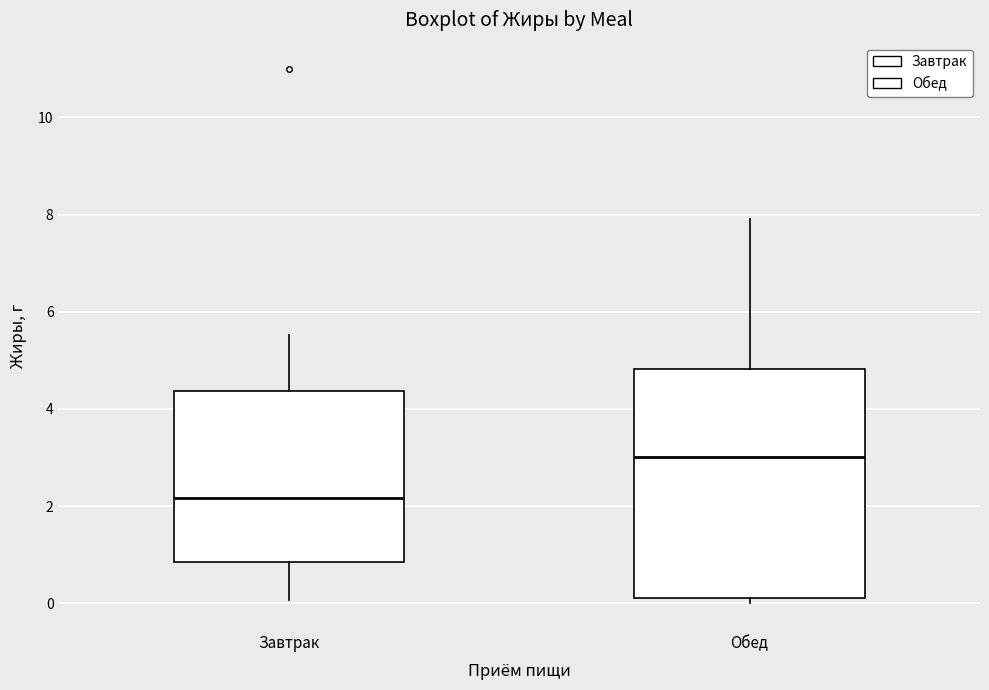

Which box is the tallest, from its lower edge to its upper edge?

Обед